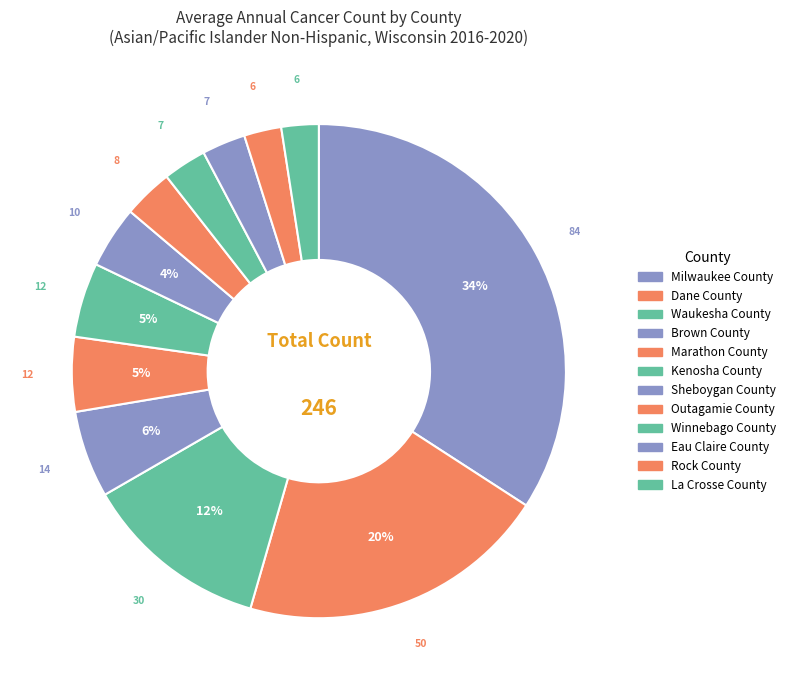

To the nearest percent, what percentage of the pie is Dane County?

20%